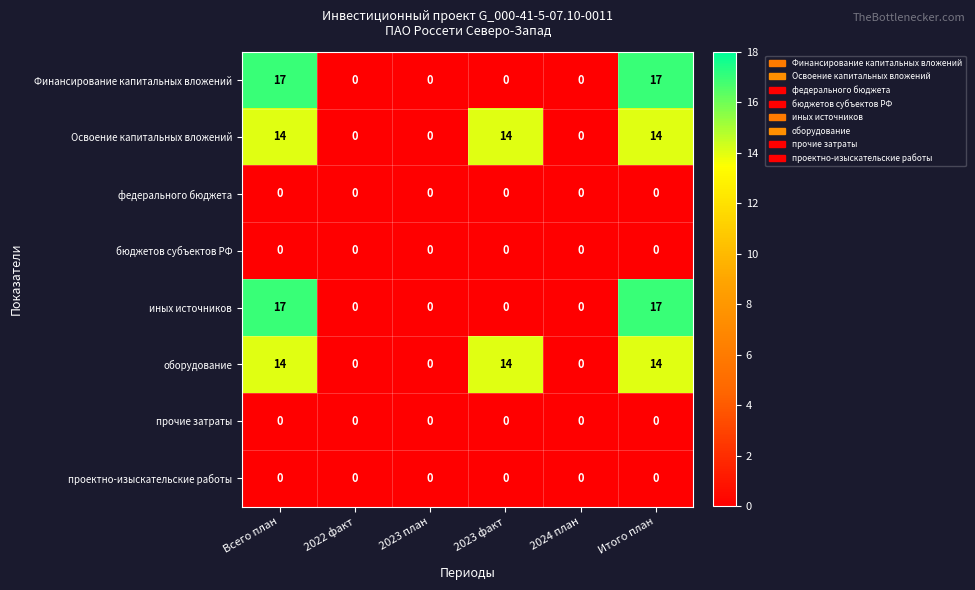

What is the highest value of the Финансирование капитальных вложений series?

17